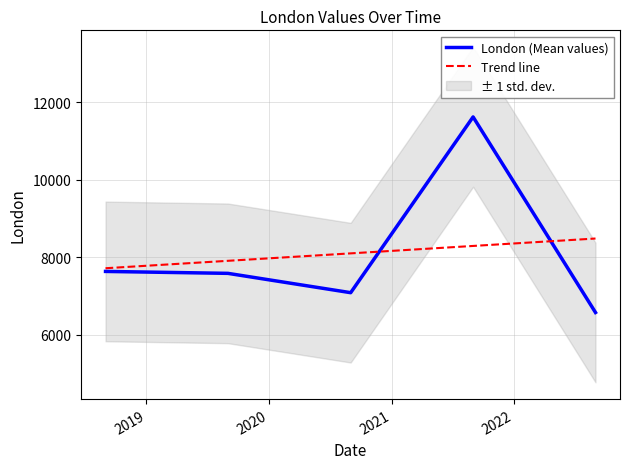

How many categories are shown in the chart?

5